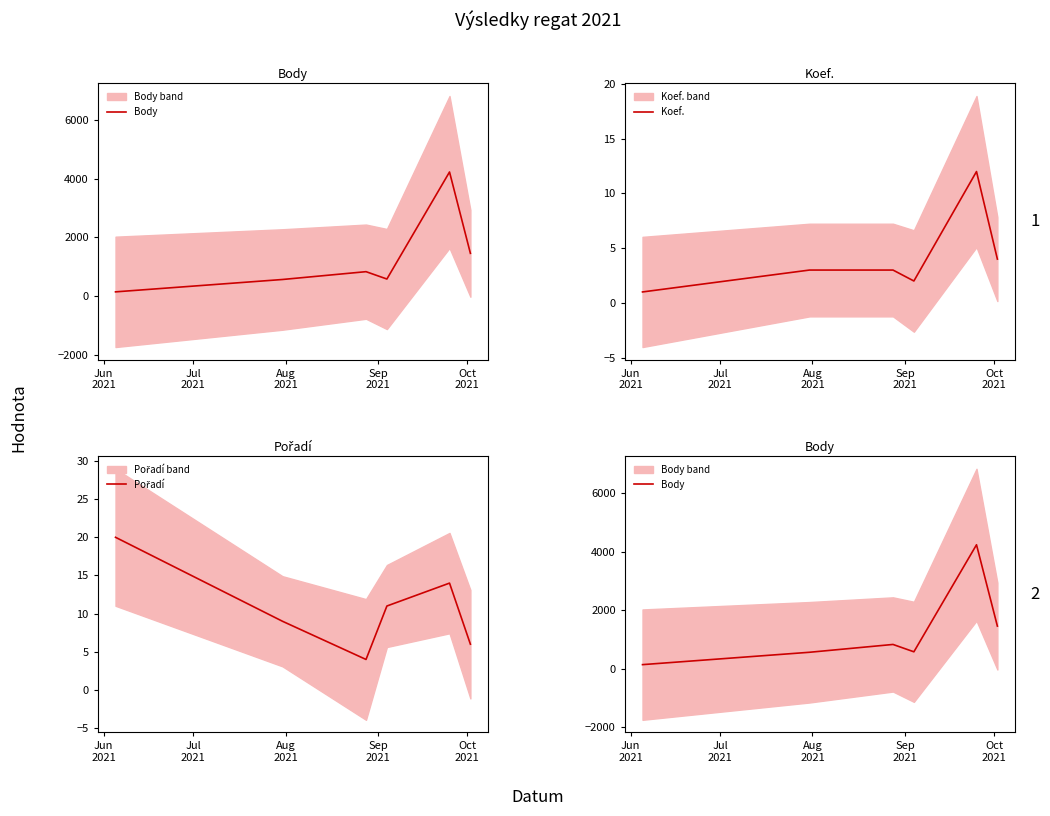

How many interior local peaks does the Body series have?

2